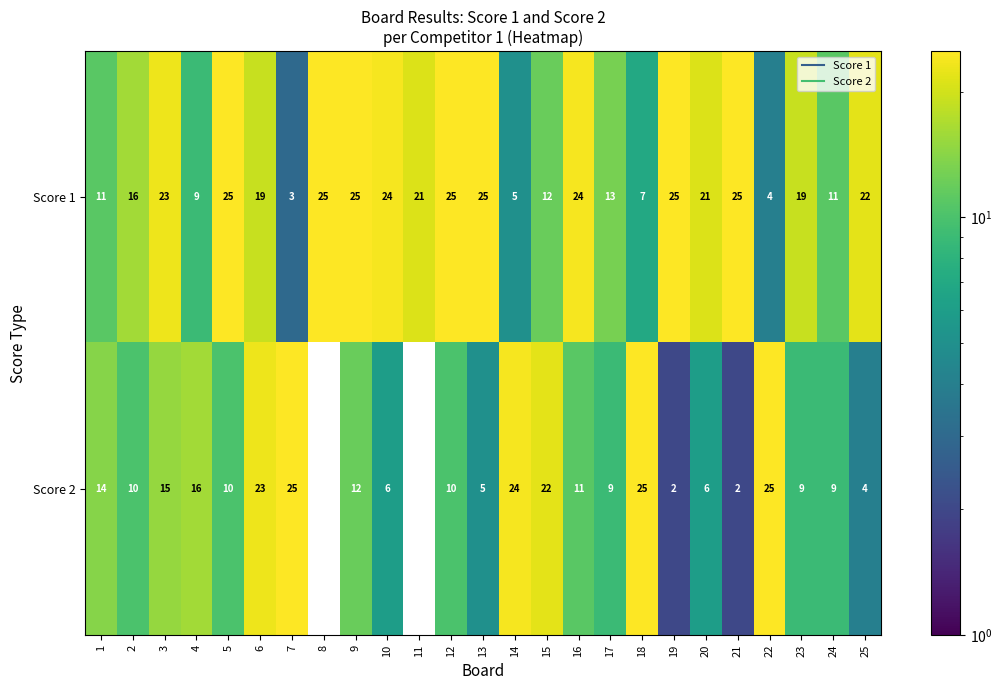

At how many categories does at least one series exceed 4?

25